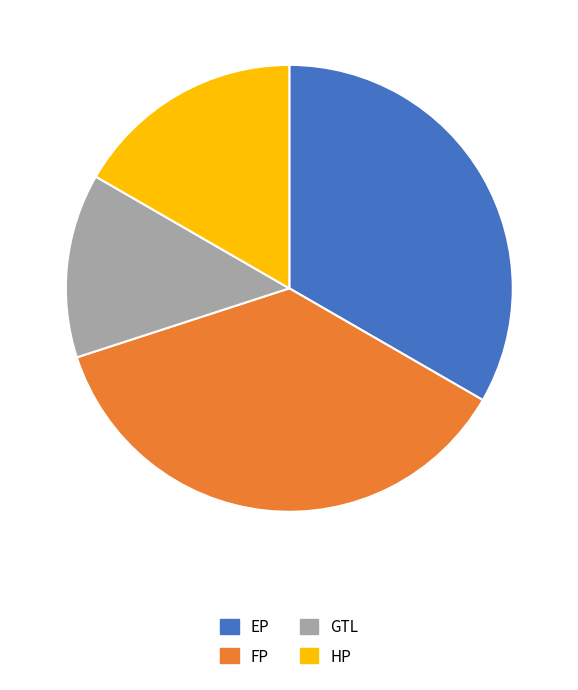

Which slice is the smallest?

GTL